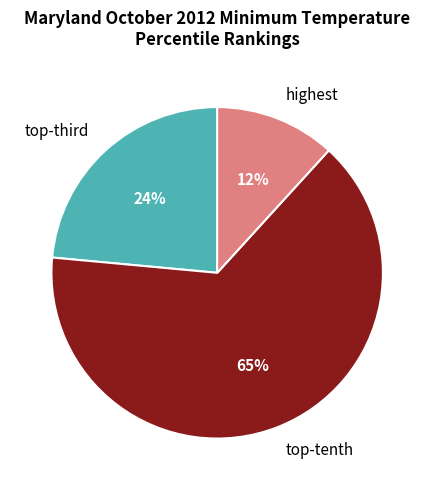

True or false: highest accounts for 12% of the total.

True